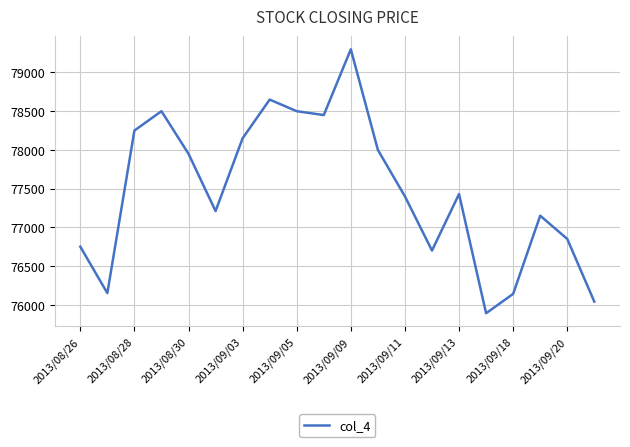

What is the sum of all values?

1549460